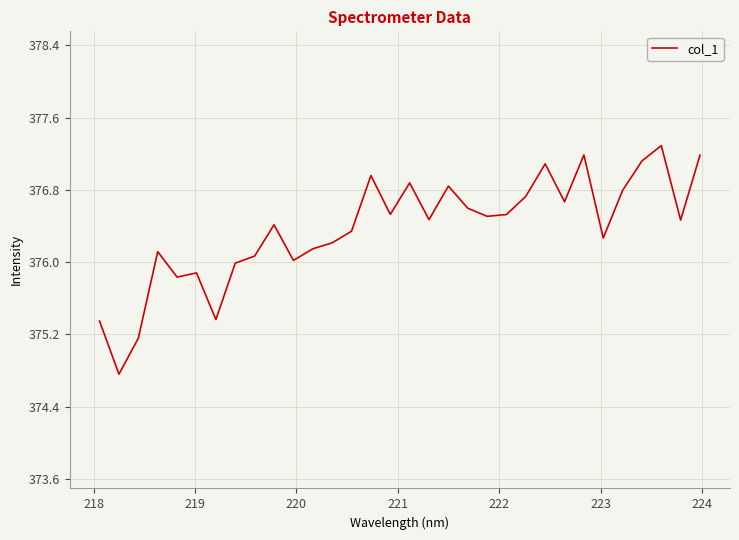

What is the difference between the maximum and minimum values?

2.5